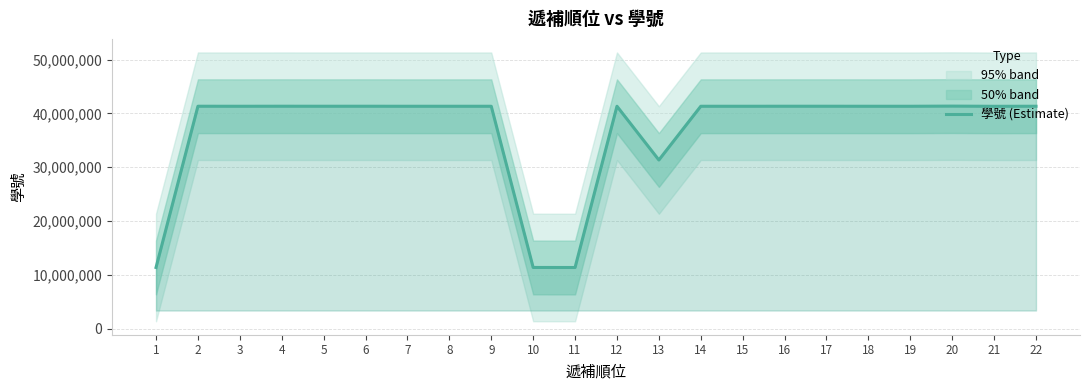

What is the value of the 4th point from the left?

41350116